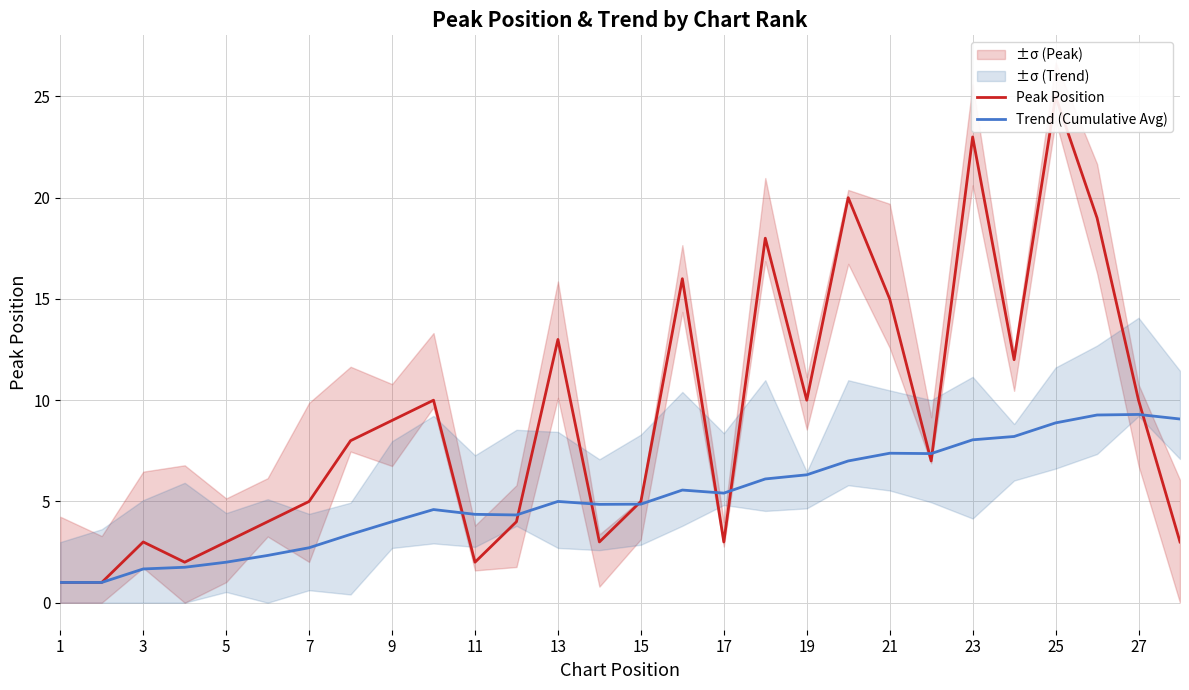

True or false: Peak Position and Trend (Cumulative Avg) cross at least once.

True